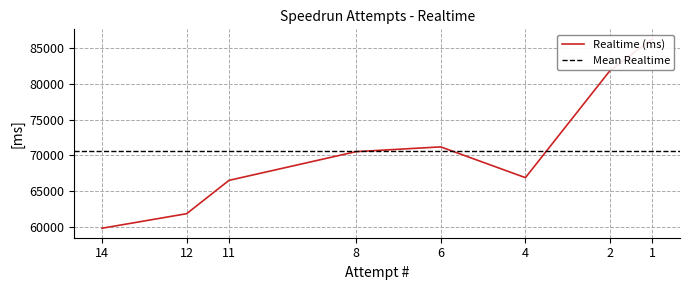

What is the difference between the values at 14 and 8?

10702